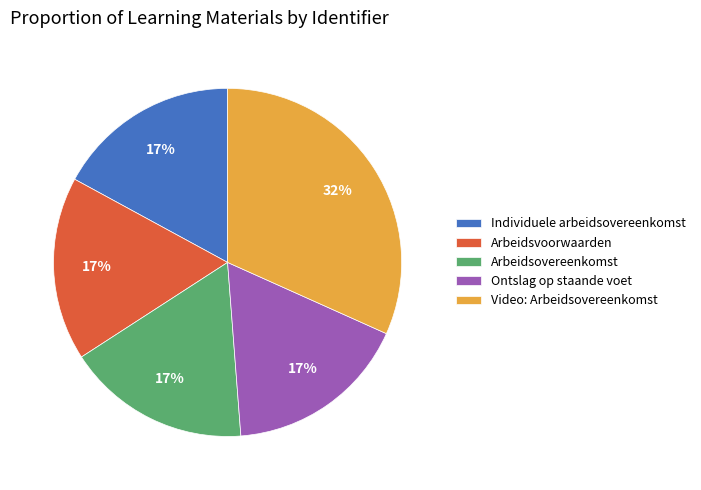

To the nearest percent, what percentage of the pie is Ontslag op staande voet?

17%